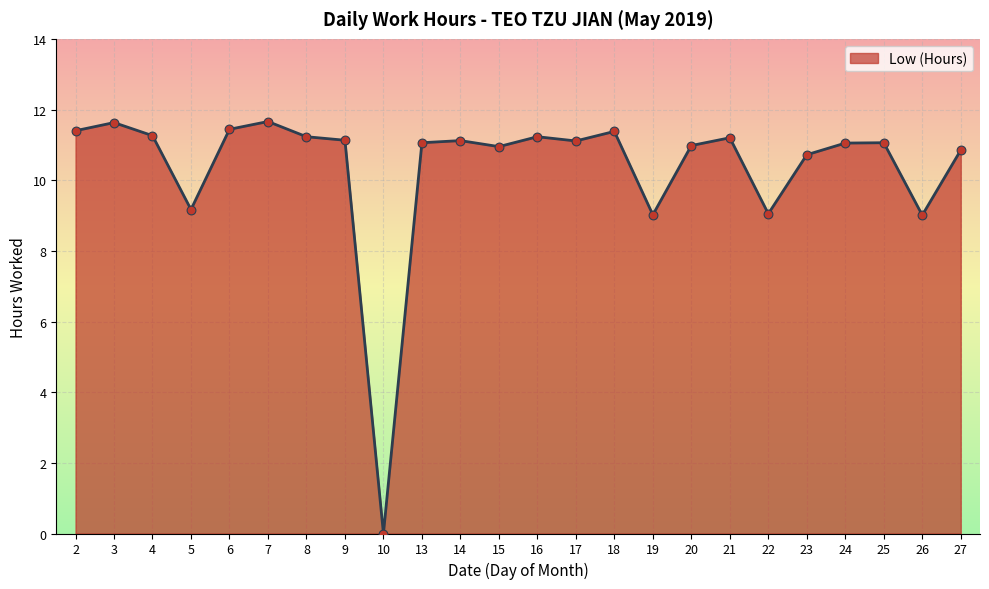

What is the change in value from 18 to 26?

-2.4